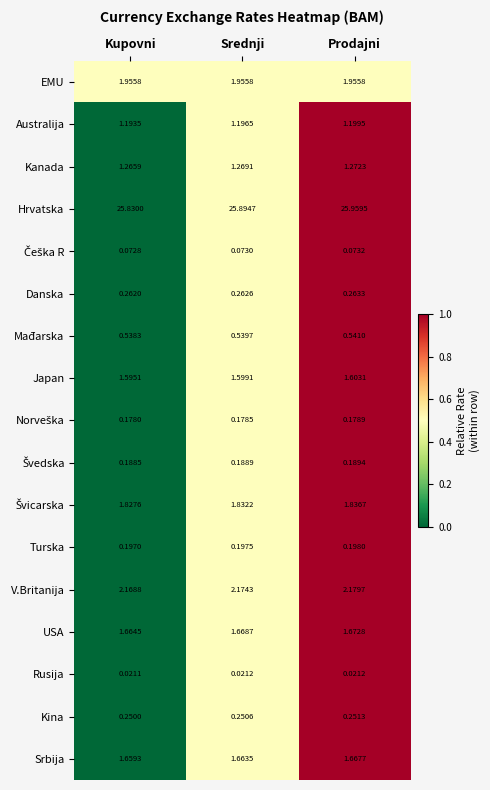

Between Kupovni and Prodajni, which series saw the biggest shift?

Hrvatska